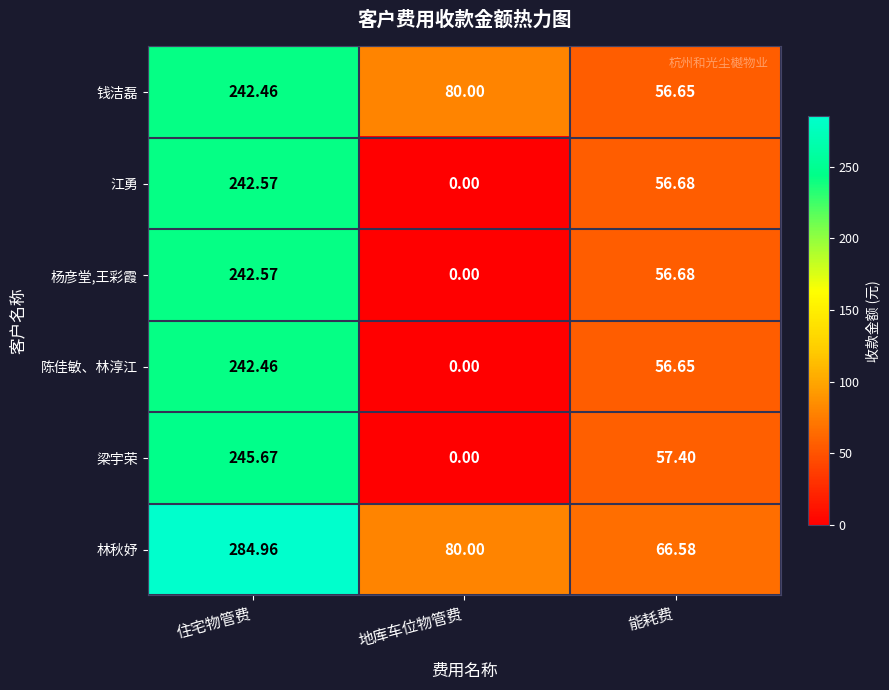

At which category is the sum across all series the highest?

住宅物管费